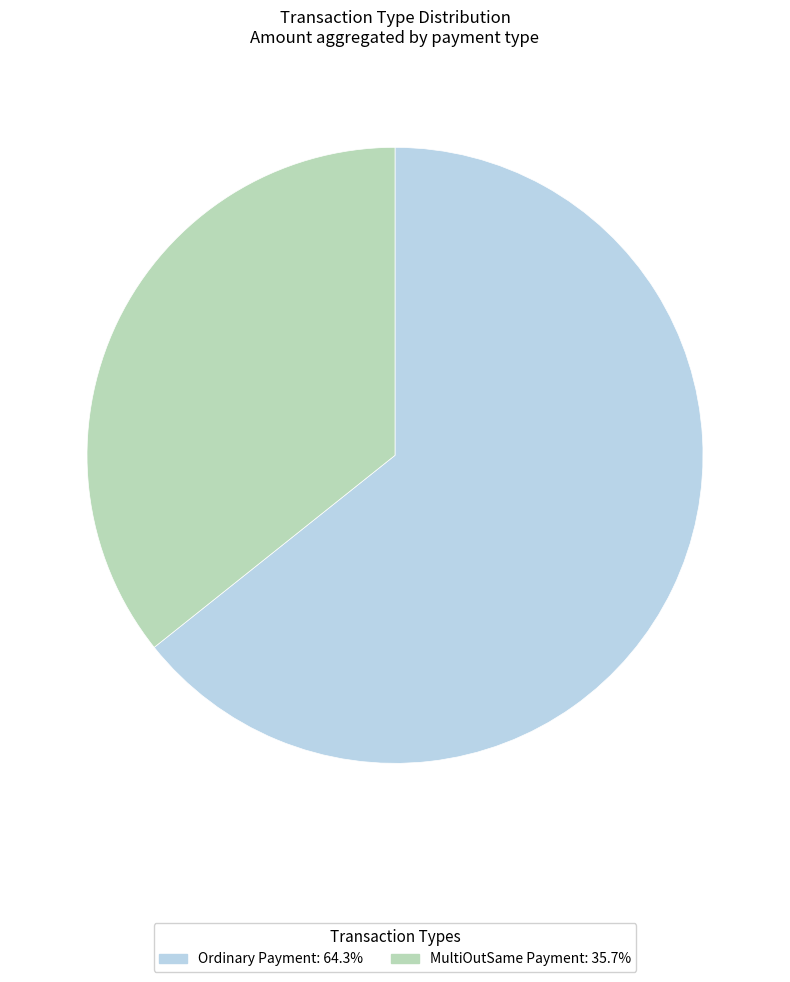

What is the largest slice in the pie chart?

Ordinary Payment